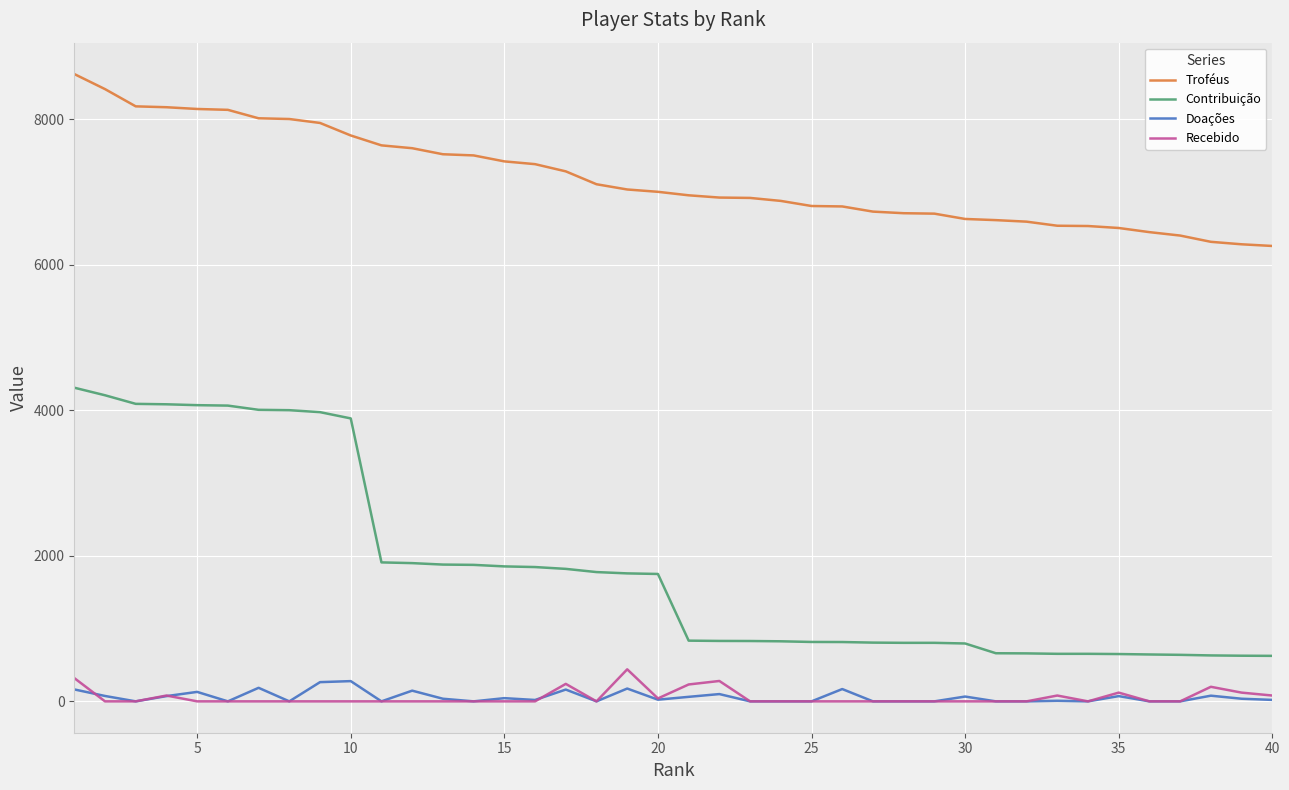

True or false: Contribuição and Doações intersect in this chart.

False